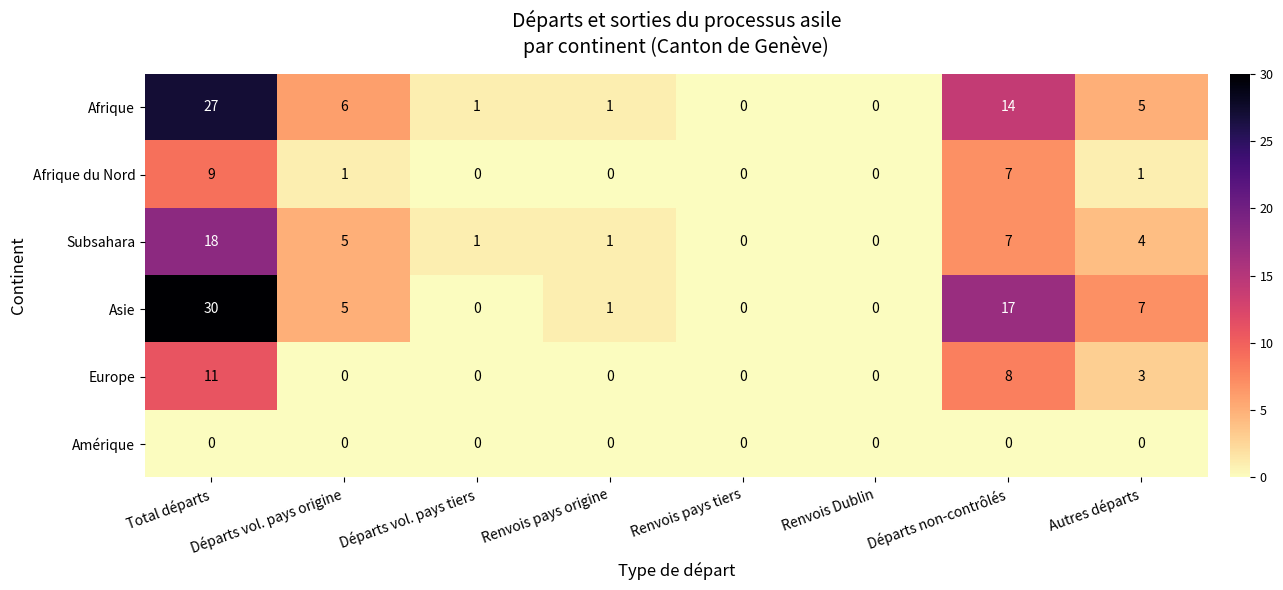

What is the greatest value displayed?

30